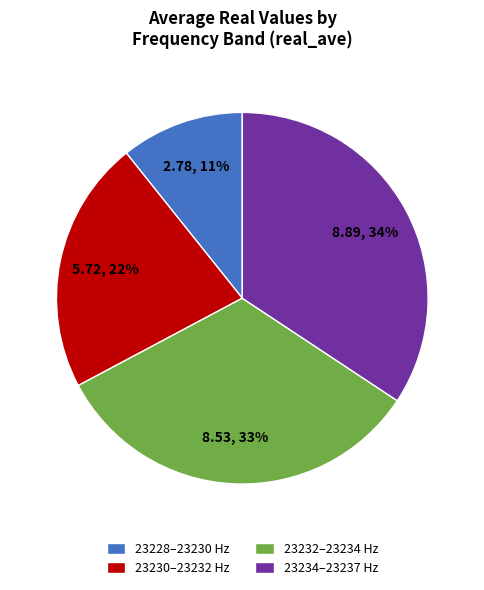

Do 23232–23234 Hz and 23230–23232 Hz together represent more than half of the pie?

Yes